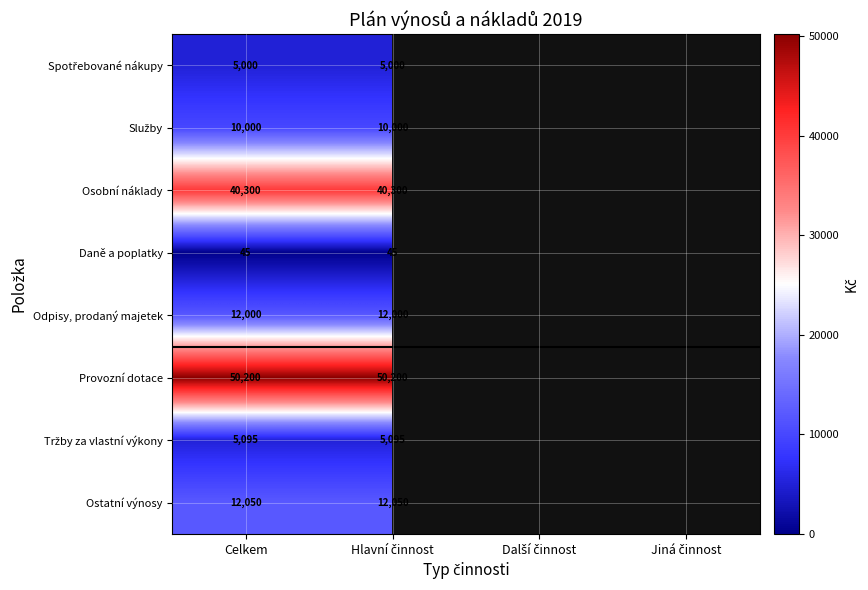

What is the spread (max minus min) of values at Celkem?

50155